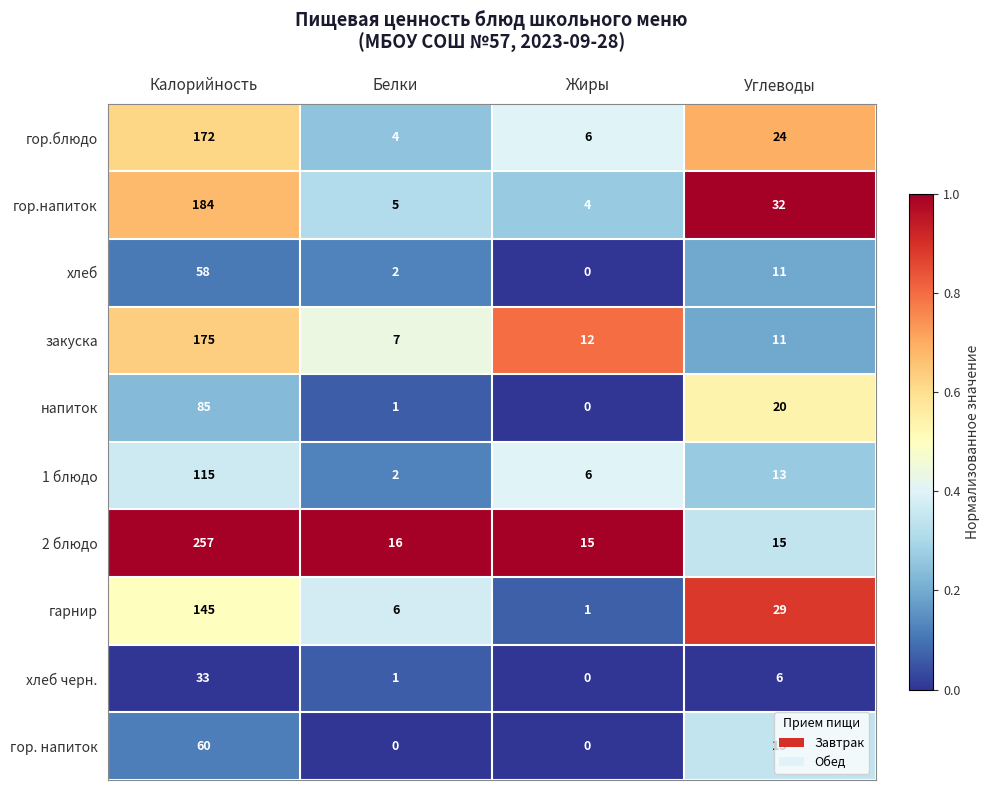

Which series has the largest total across all categories?

2 блюдо